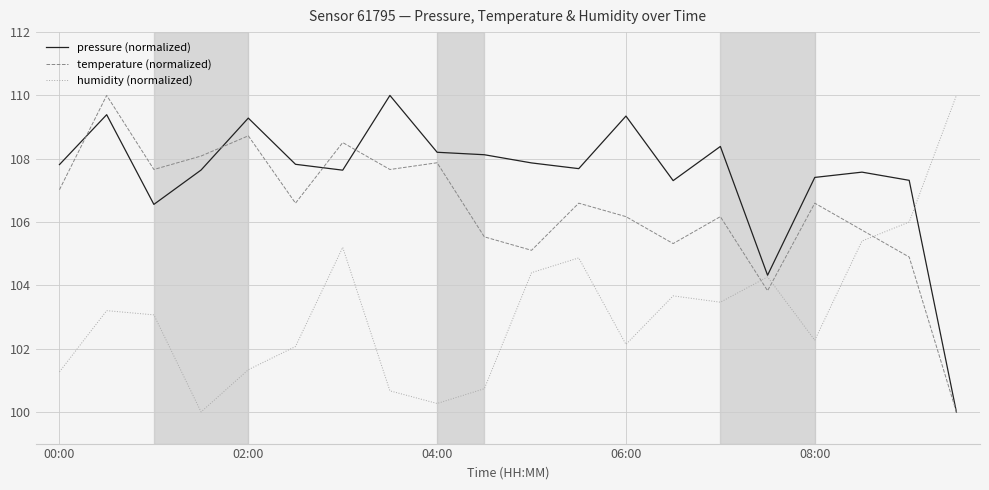

Which series has the largest total across all categories?

pressure (normalized)